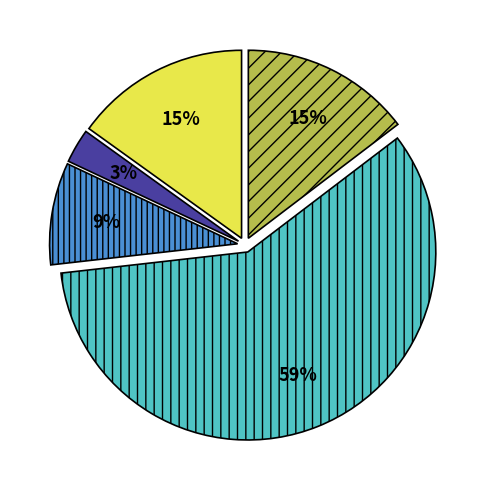

Is there a majority slice in this chart?

Yes